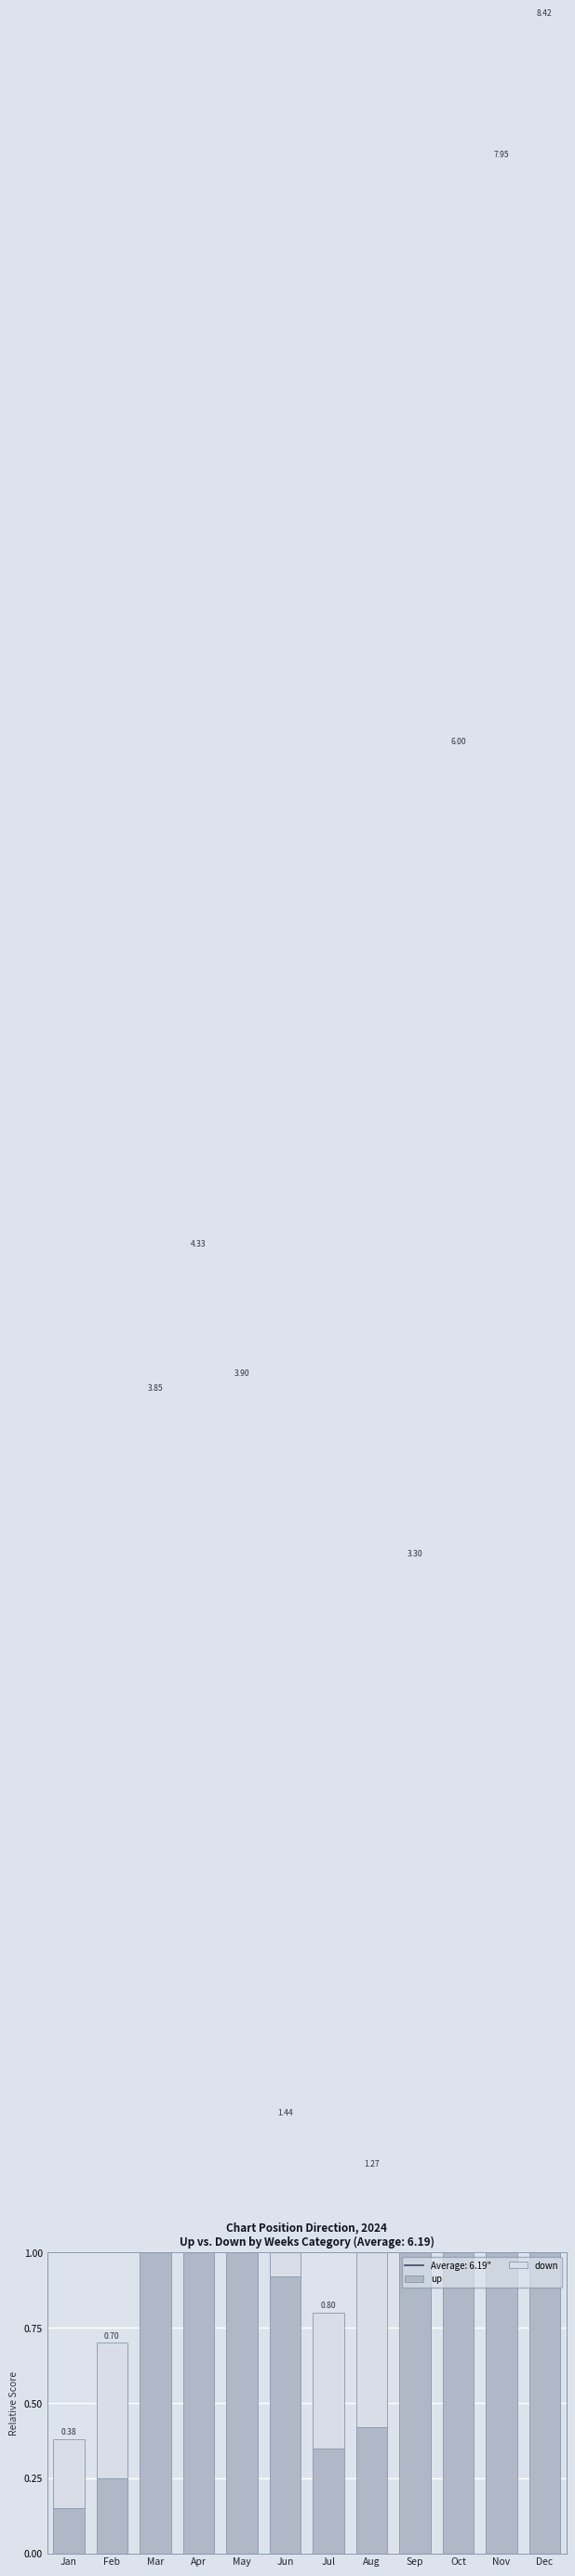

What is the sum of all up values?

19.7